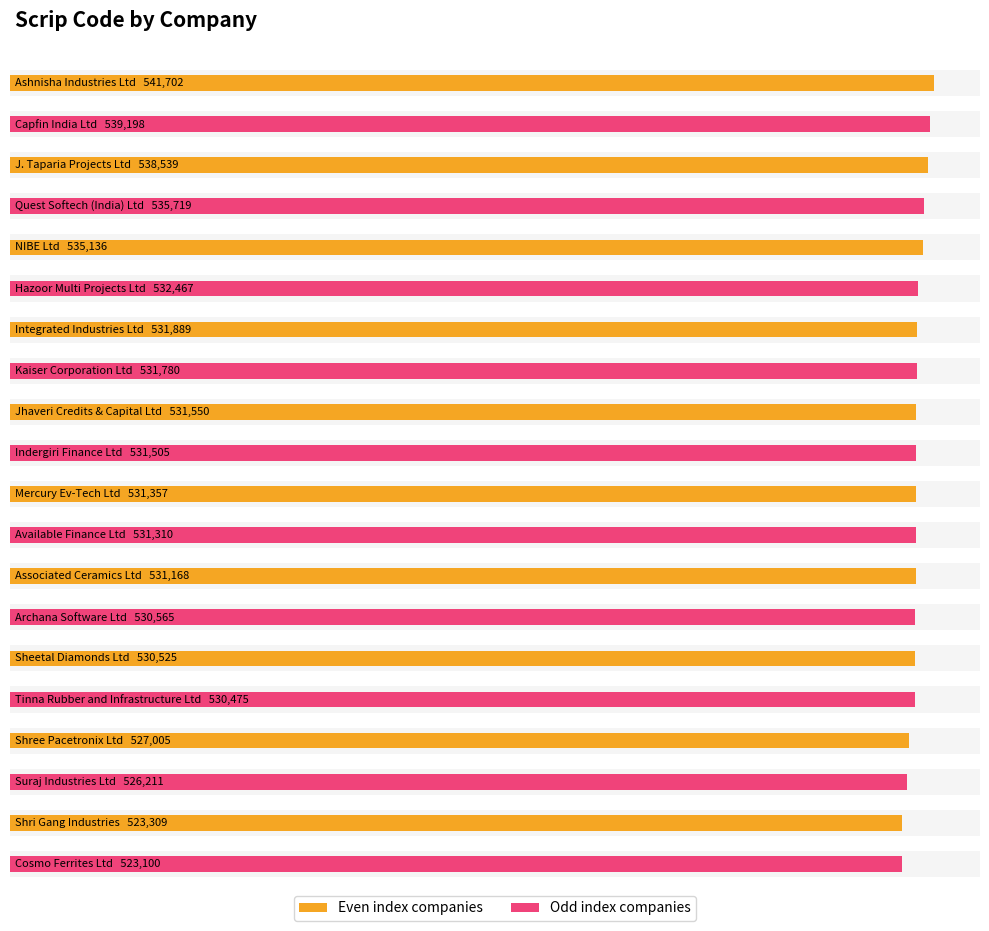

Reading left to right, what are all the values shown in this chart?

541702	539198	538539	535719	535136	532467	531889	531780	531550	531505	531357	531310	531168	530565	530525	530475	527005	526211	523309	523100